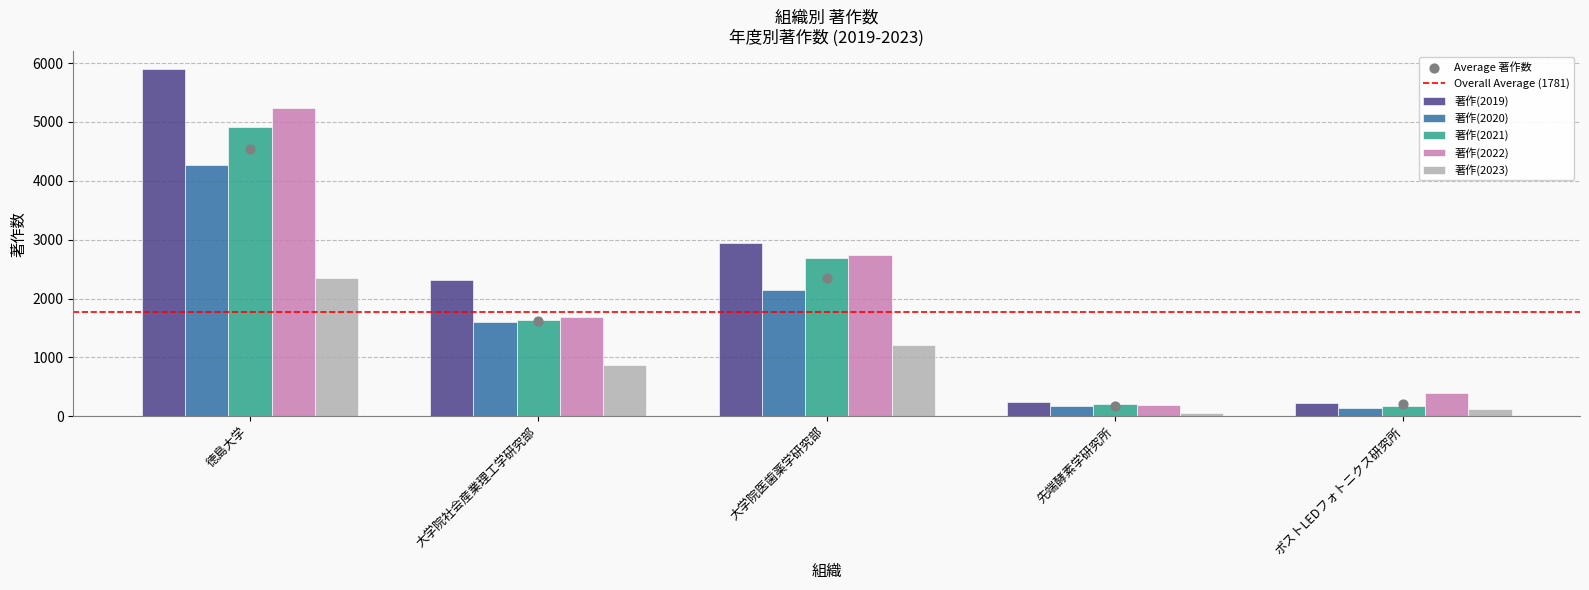

Which series has the largest total across all categories?

著作(2019)